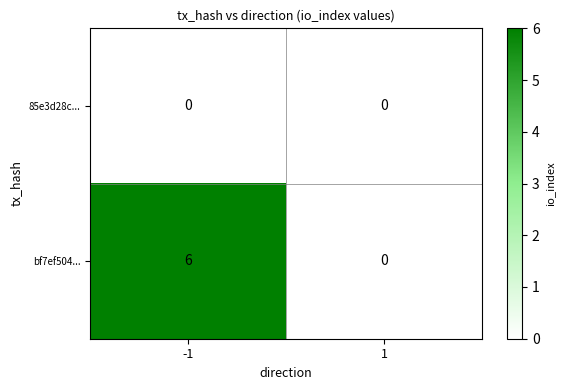

Which series has the largest total across all categories?

bf7ef504...